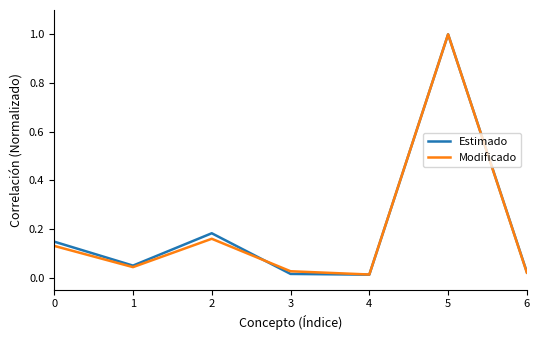

Is the value of Estimado at 5 greater than the value of Modificado at 6?

Yes